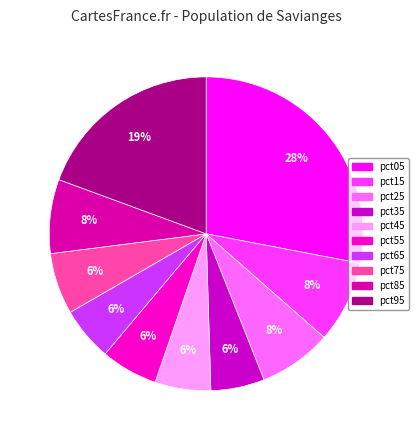

Rank the categories by value from highest to lowest.

pct05, pct95, pct15, pct85, pct25, pct75, pct55, pct45, pct65, pct35